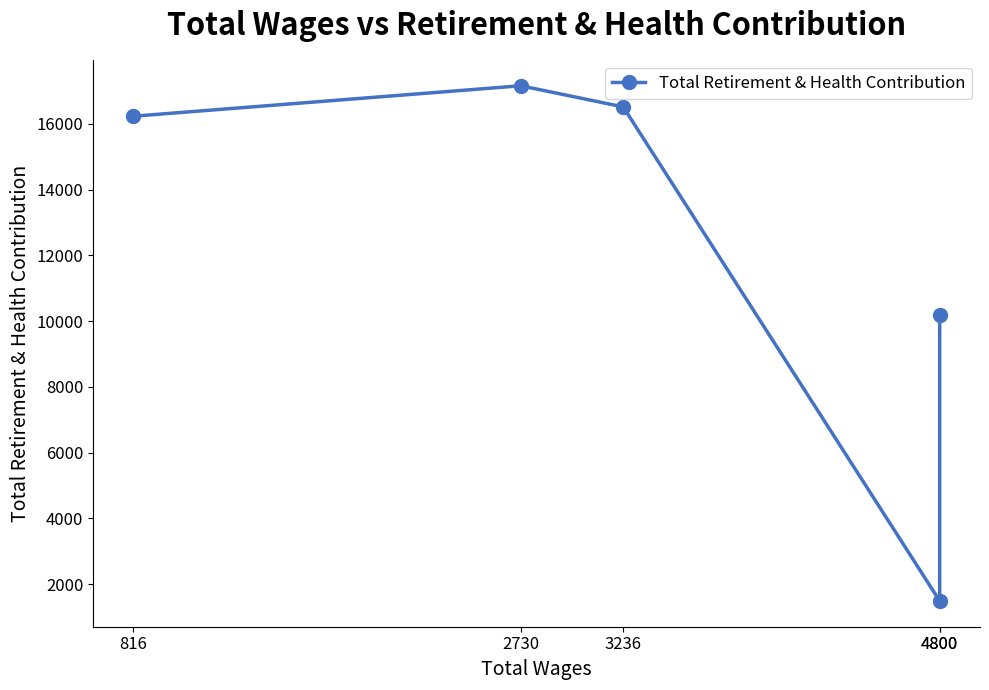

Which category has the lowest value across all series?

4800